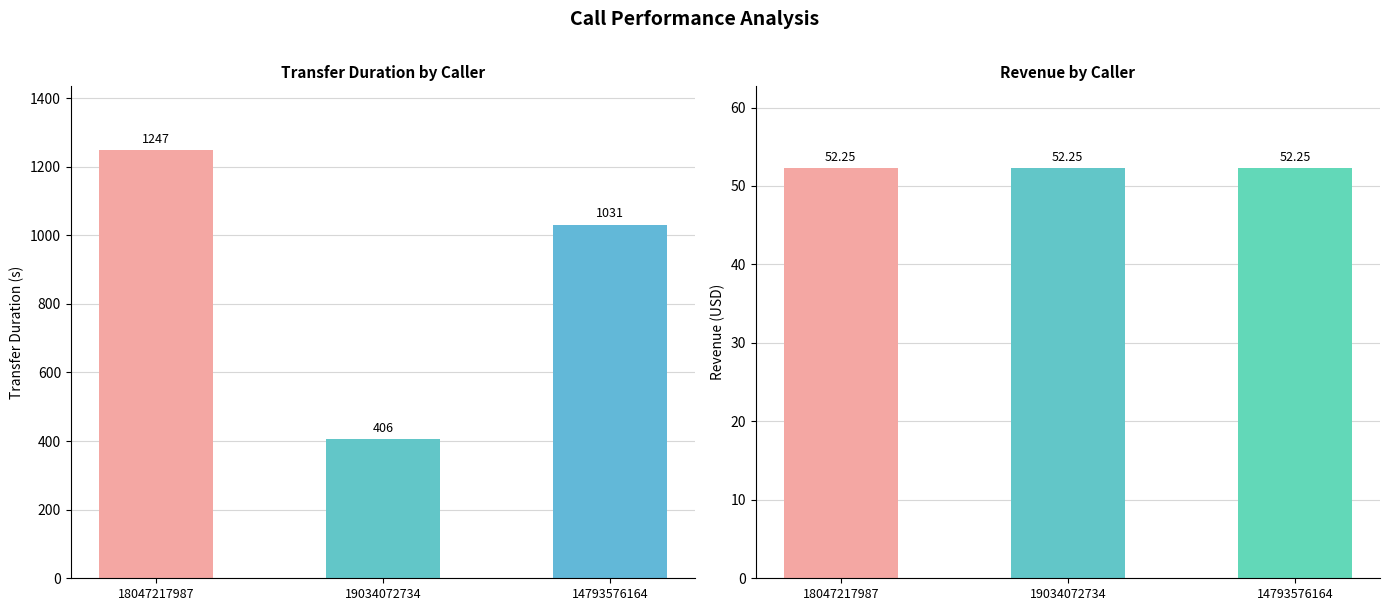

How many values in the transferDuration series exceed 1031?

1